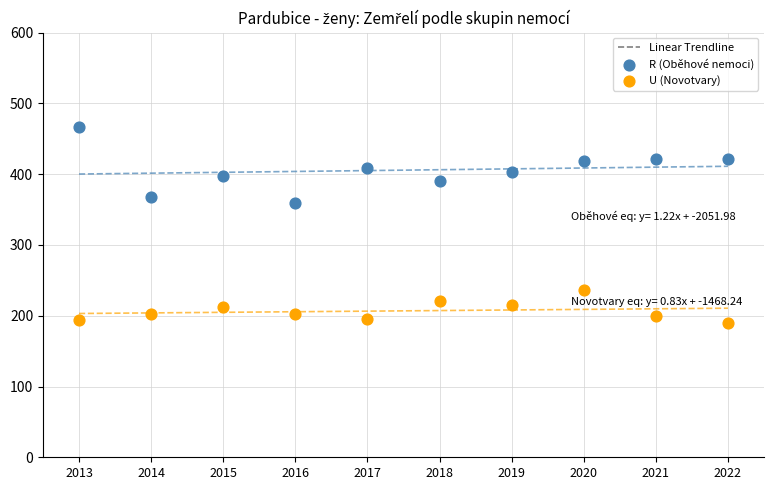

Which series contains the lowest Y value?

U (Novotvary)